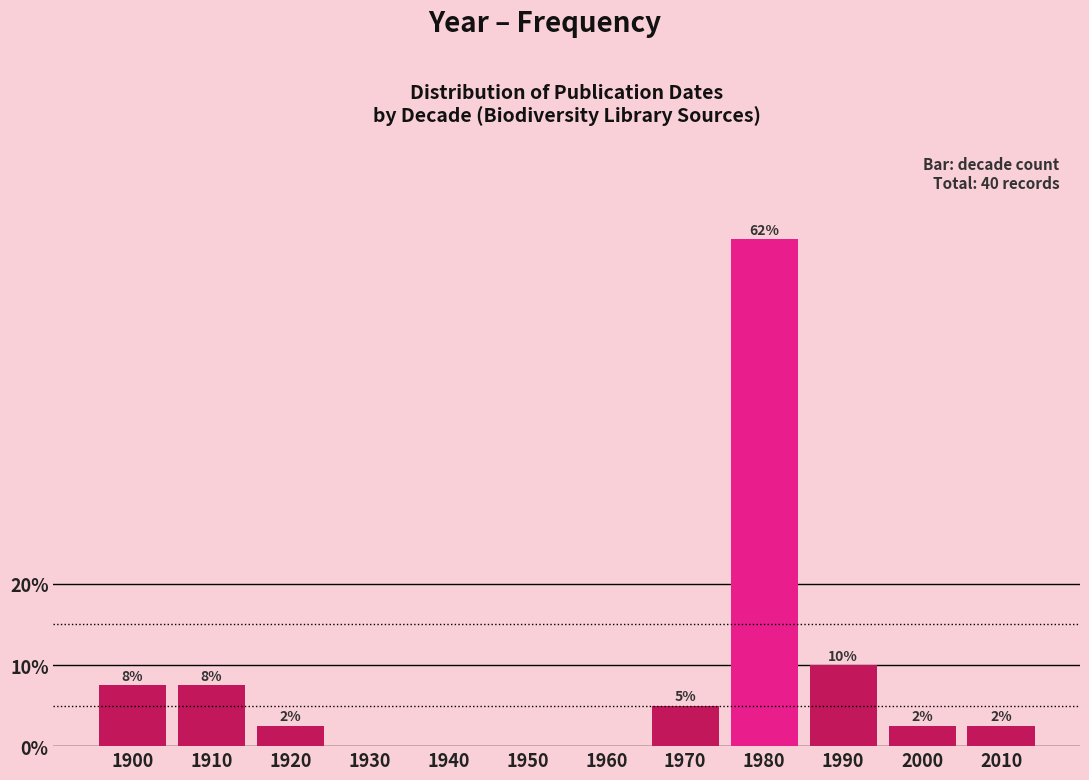

Are the bars horizontal?

No